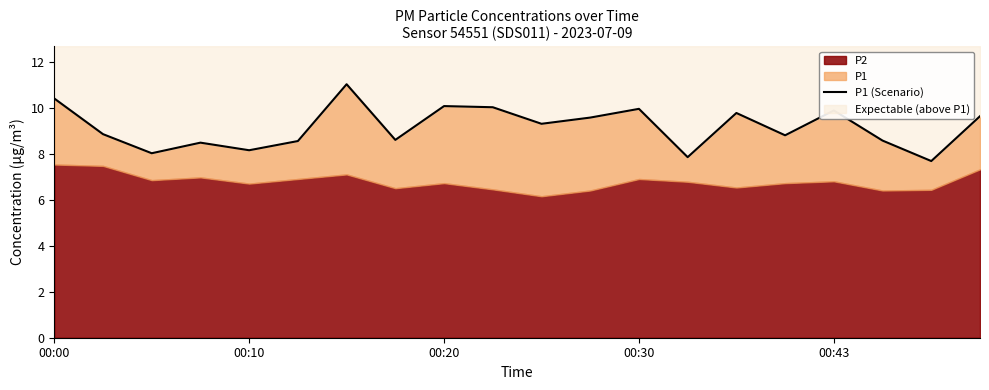

How many categories are shown in the chart?

20